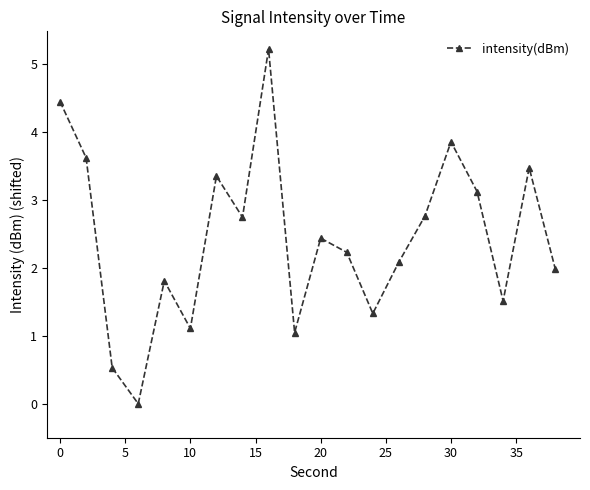

What is the greatest value displayed?

5.2